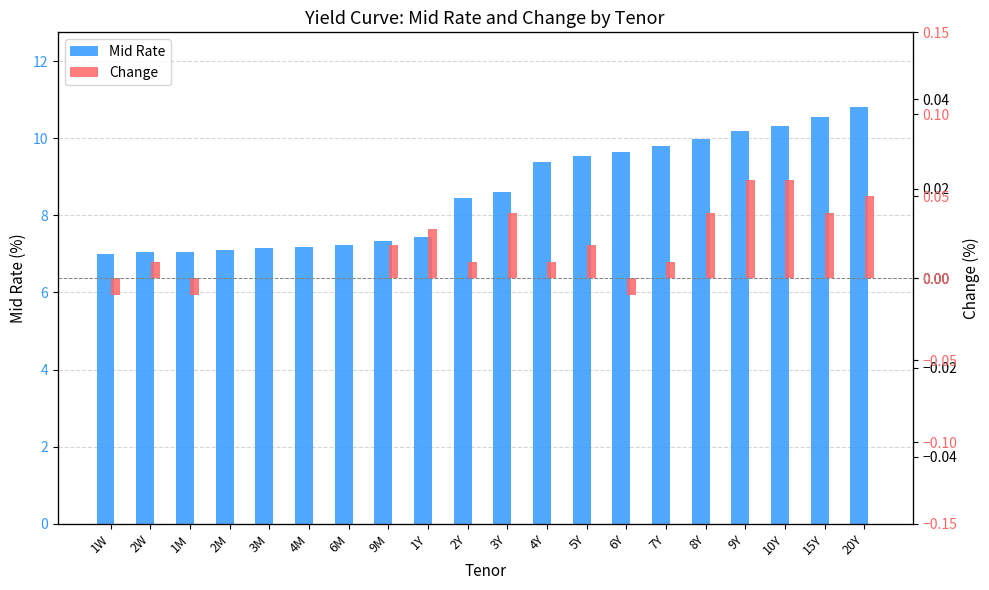

Rank the categories by Change value from highest to lowest.

9Y, 10Y, 20Y, 3Y, 8Y, 15Y, 1Y, 9M, 5Y, 2W, 2Y, 4Y, 7Y, 2M, 3M, 4M, 6M, 1W, 1M, 6Y